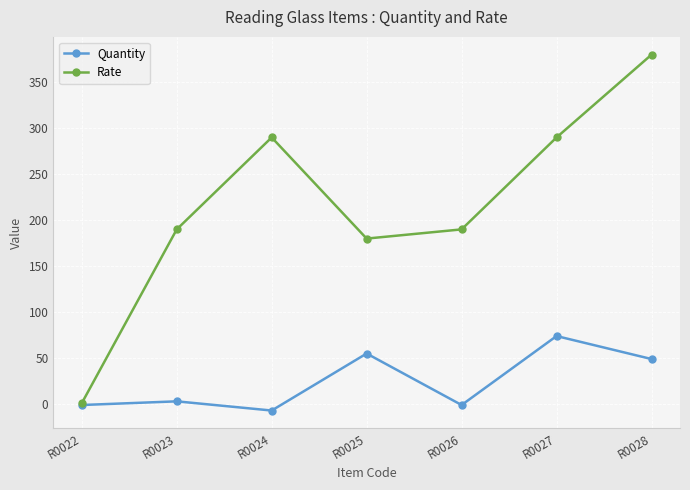

How many interior local valleys does the Rate series have?

1